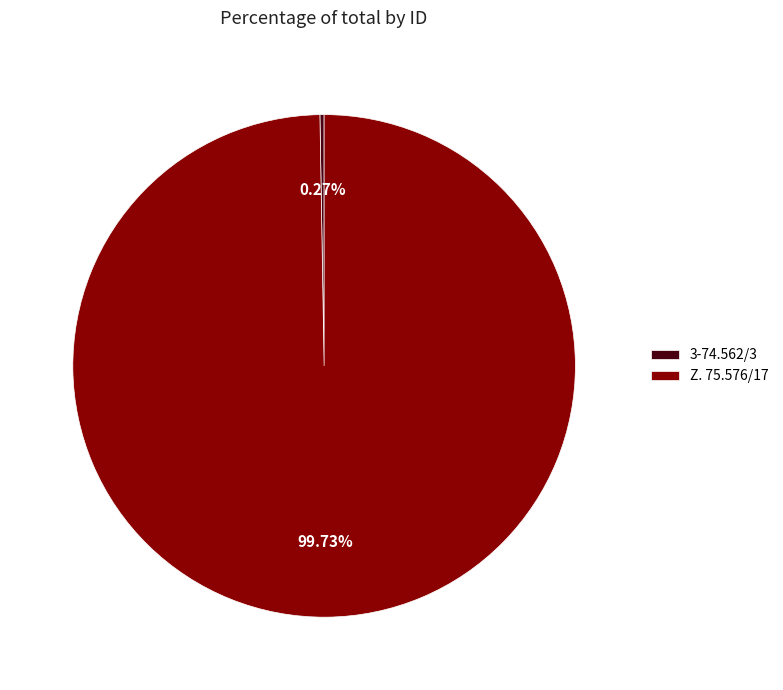

Does any single category account for the majority?

Yes